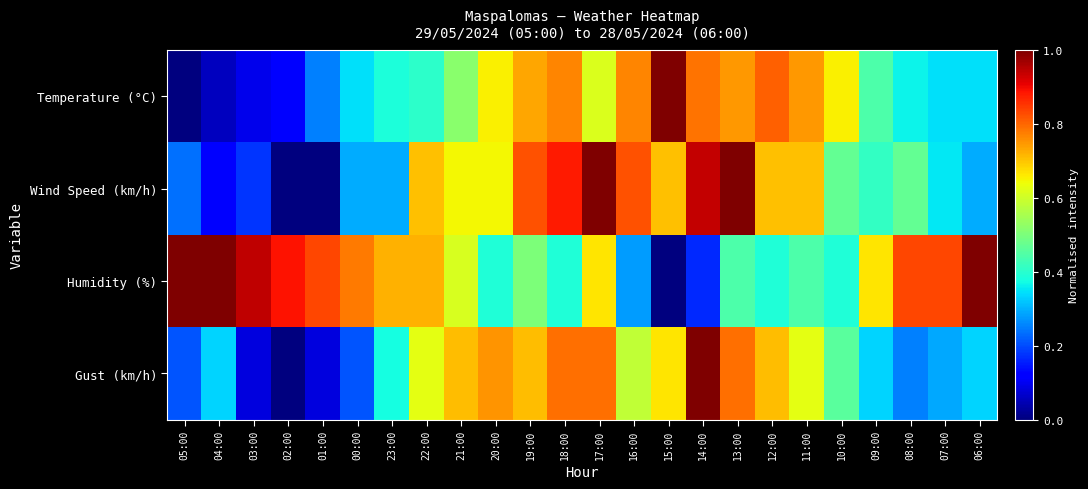

Reading left to right, what are all the values shown in this chart?

Temperature (°C): 05:00=0.0	04:00=0.1	03:00=0.1	02:00=0.1	01:00=0.3	00:00=0.3	23:00=0.4	22:00=0.4	21:00=0.5	20:00=0.7	19:00=0.7	18:00=0.8	17:00=0.6	16:00=0.8	15:00=1.0	14:00=0.8	13:00=0.7	12:00=0.8	11:00=0.7	10:00=0.7	09:00=0.4	08:00=0.4	07:00=0.3	06:00=0.3
Wind Speed (km/h): 05:00=0.2	04:00=0.1	03:00=0.2	02:00=0.0	01:00=0.0	00:00=0.3	23:00=0.3	22:00=0.7	21:00=0.6	20:00=0.6	19:00=0.8	18:00=0.9	17:00=1.0	16:00=0.8	15:00=0.7	14:00=0.9	13:00=1.0	12:00=0.7	11:00=0.7	10:00=0.5	09:00=0.4	08:00=0.5	07:00=0.4	06:00=0.3
Humidity (%): 05:00=1.0	04:00=1.0	03:00=0.9	02:00=0.9	01:00=0.8	00:00=0.8	23:00=0.7	22:00=0.7	21:00=0.6	20:00=0.4	19:00=0.5	18:00=0.4	17:00=0.7	16:00=0.3	15:00=0.0	14:00=0.2	13:00=0.4	12:00=0.4	11:00=0.4	10:00=0.4	09:00=0.7	08:00=0.8	07:00=0.8	06:00=1.0
Gust (km/h): 05:00=0.2	04:00=0.3	03:00=0.1	02:00=0.0	01:00=0.1	00:00=0.2	23:00=0.4	22:00=0.6	21:00=0.7	20:00=0.8	19:00=0.7	18:00=0.8	17:00=0.8	16:00=0.6	15:00=0.7	14:00=1.0	13:00=0.8	12:00=0.7	11:00=0.6	10:00=0.5	09:00=0.3	08:00=0.2	07:00=0.3	06:00=0.3